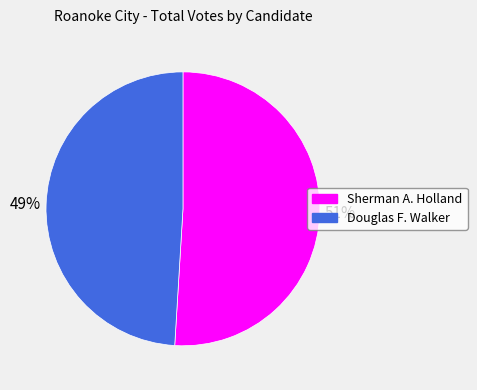

Which slice is the largest?

Sherman A. Holland